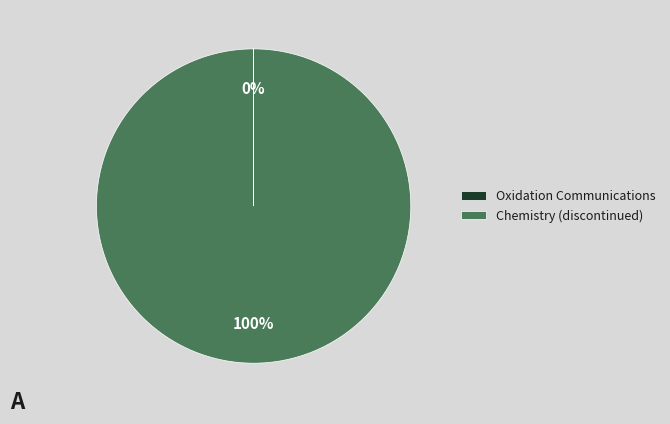

Is there any slice that represents more than half of the pie?

Yes